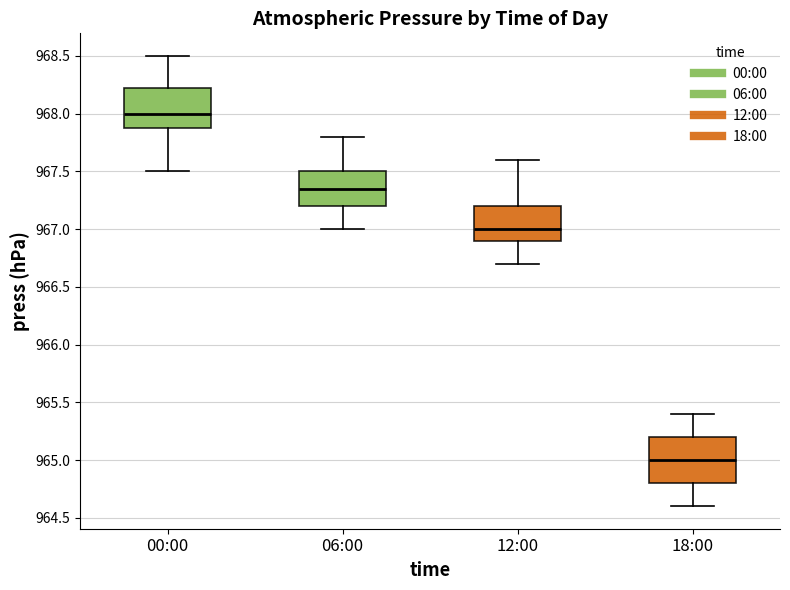

Reading left to right, transcribe this box plot: for each box, give where its median line is, the range the box spans, and where its two whiskers end, as read against the y-axis. The values are not printed on the chart, so give them approximately, as read against the axis.

00:00: median 968.00, box 967.90 to 968.25, whiskers 967.50 to 968.50
06:00: median 967.35, box 967.20 to 967.50, whiskers 967.00 to 967.80
12:00: median 967.00, box 966.90 to 967.20, whiskers 966.70 to 967.60
18:00: median 965.00, box 964.80 to 965.20, whiskers 964.60 to 965.40